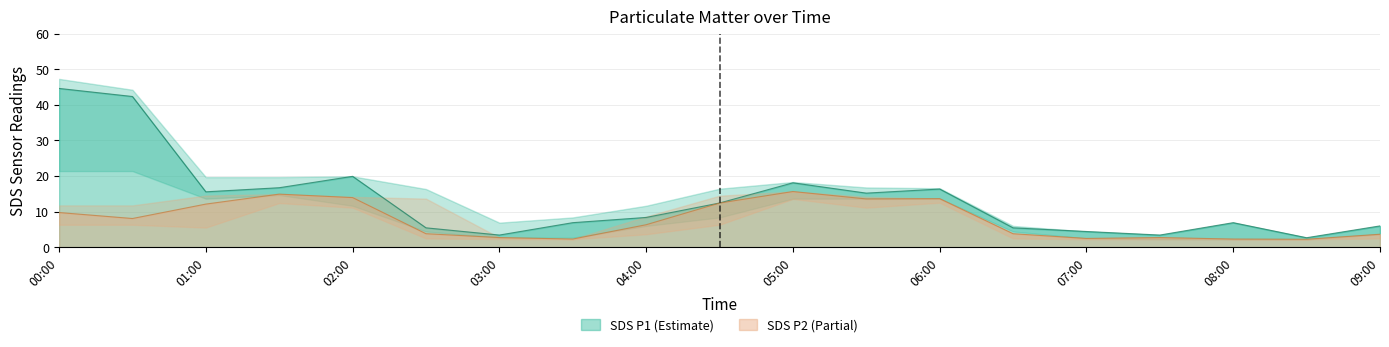

Which series has the largest total across all categories?

SDS_P1_upper